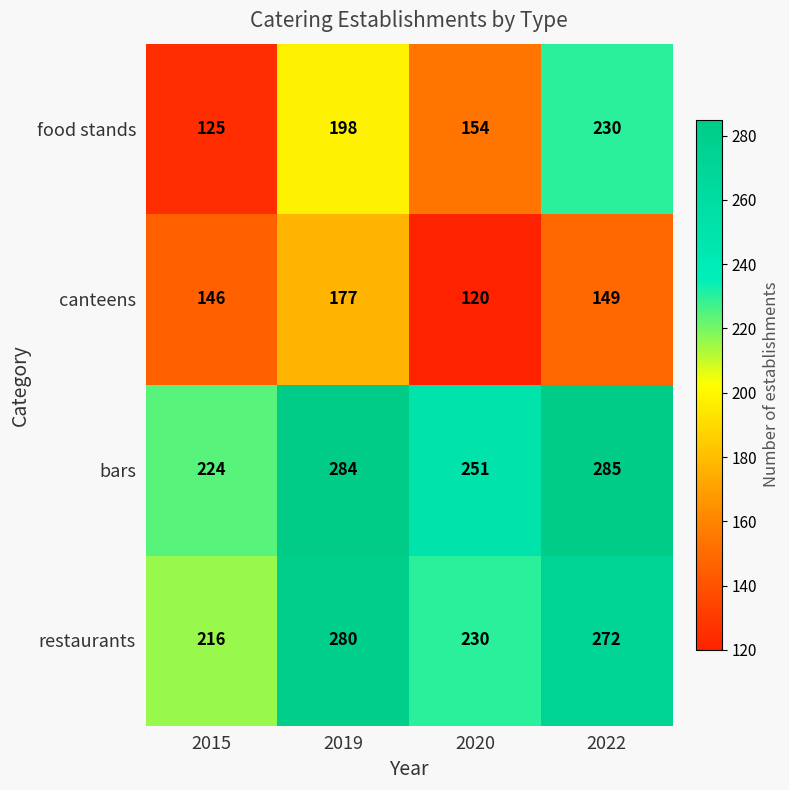

What is the total value across all series at 2020?

755